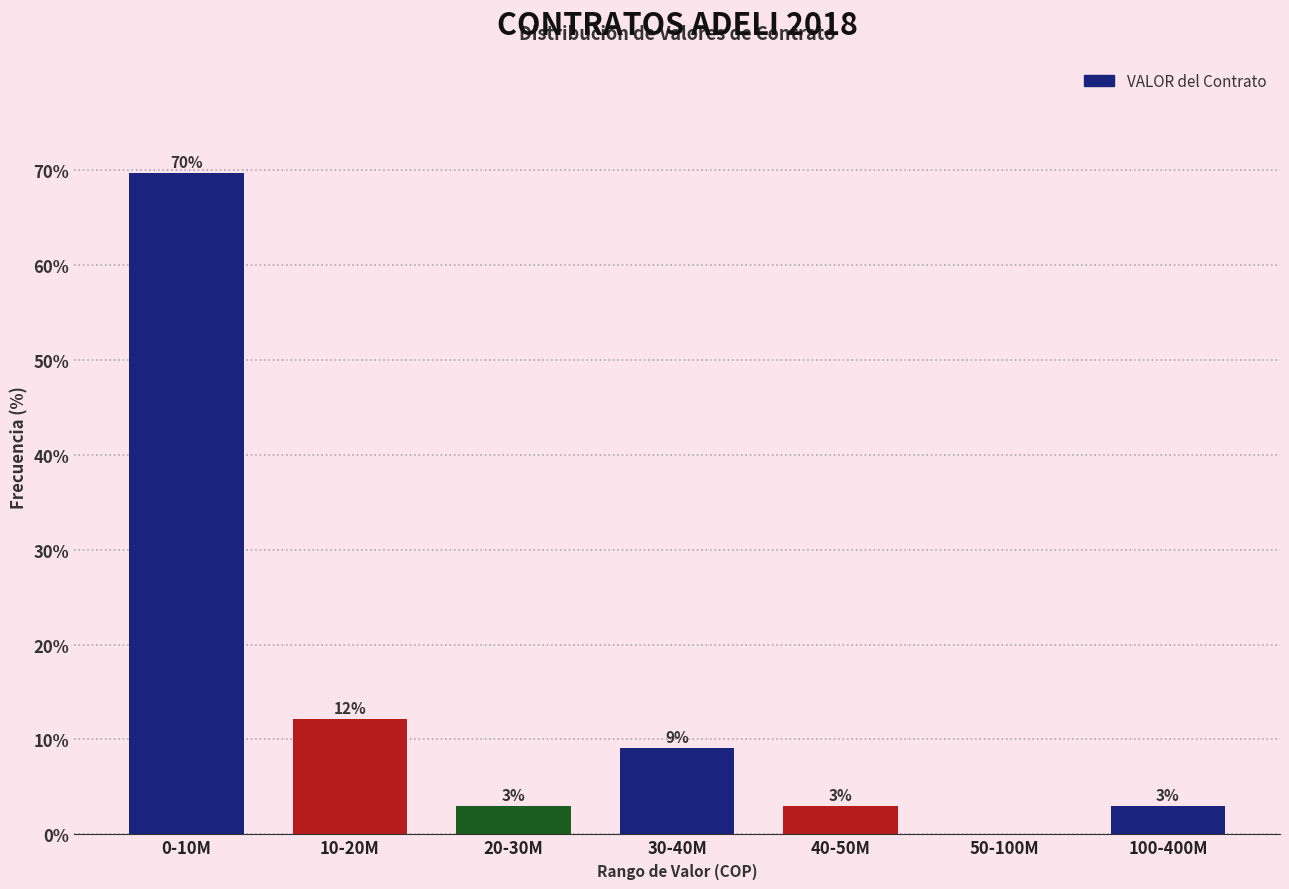

At which category does the chart reach its peak across all series?

0-10M